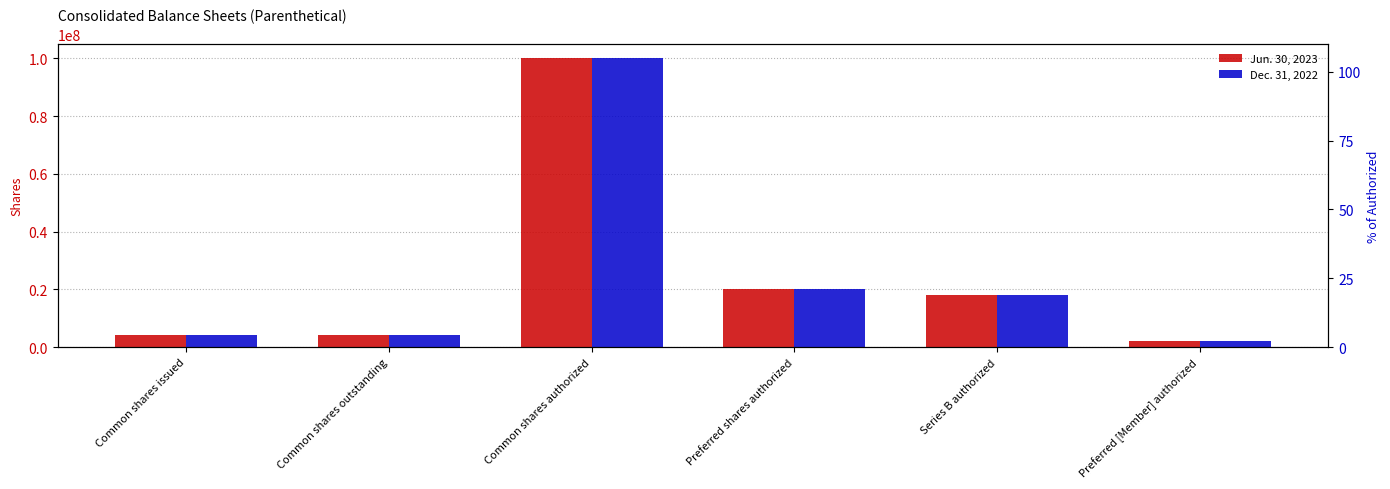

How many values in the Dec. 31, 2022 series exceed 18000000?

2